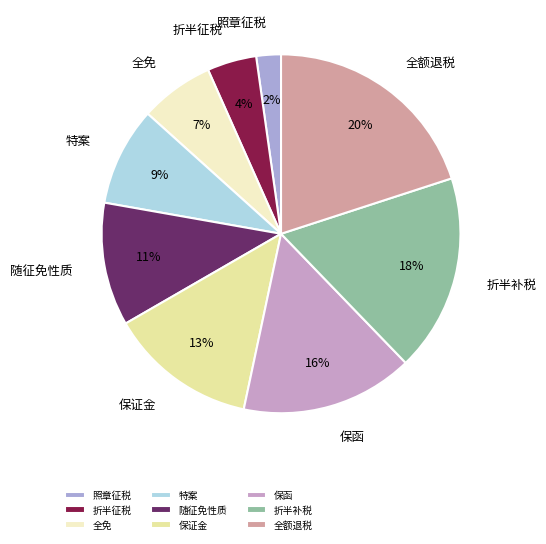

Combined, do 折半补税 and 全额退税 account for over 50%?

No